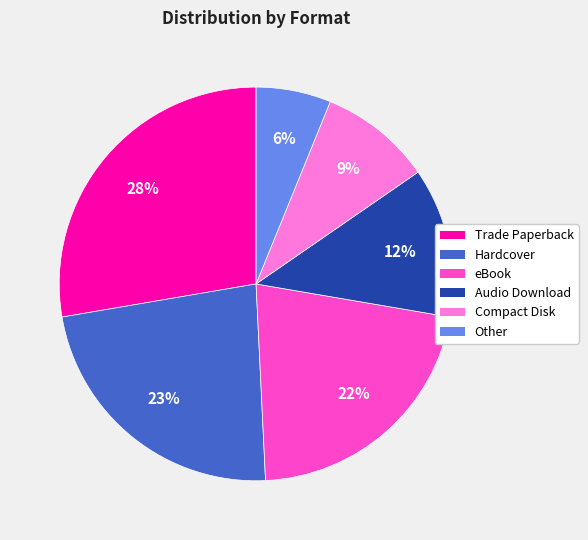

Combined, do Audio Download and eBook account for over 50%?

No